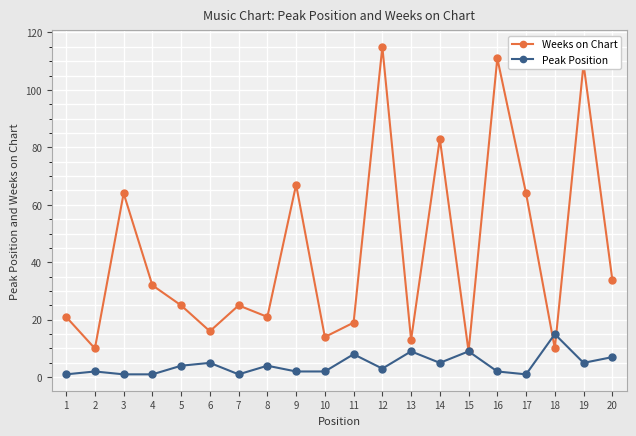

Does the chart display data point markers on the line(s)?

Yes